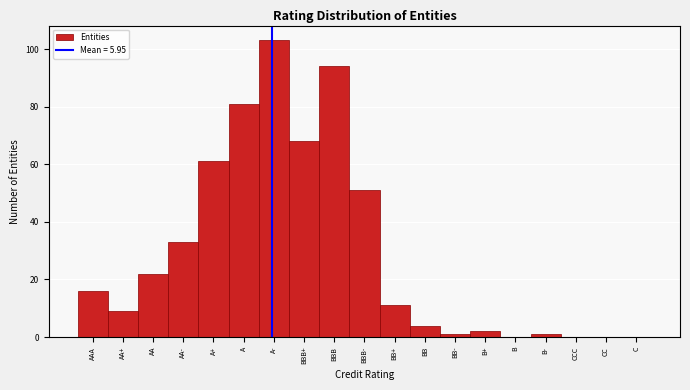

Reading right to left, what are all the values shown in this chart?

C=0	CC=0	CCC=0	B-=1	B=0	B+=2	BB-=1	BB=4	BB+=11	BBB-=51	BBB=94	BBB+=68	A-=103	A=81	A+=61	AA-=33	AA=22	AA+=9	AAA=16